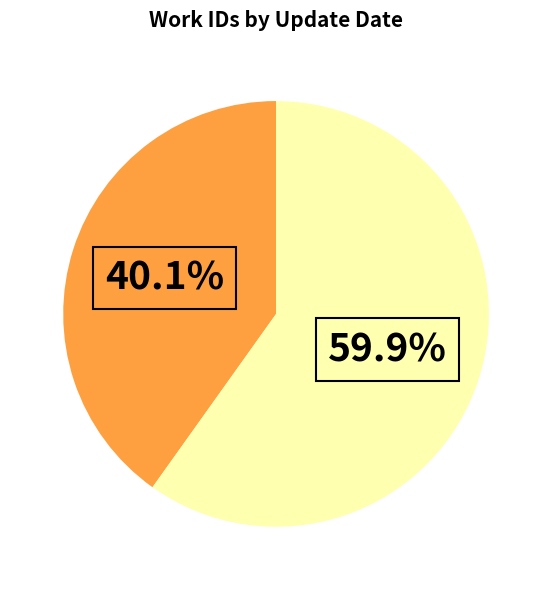

Is there a majority slice in this chart?

Yes